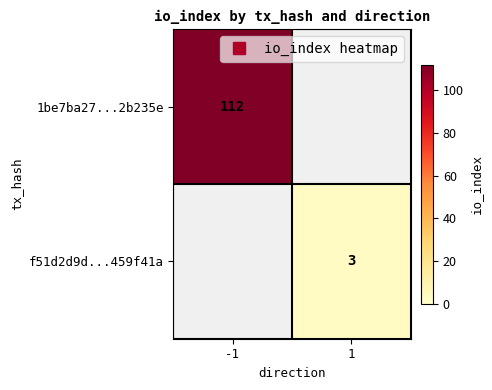

What is the smallest value displayed?

3.0